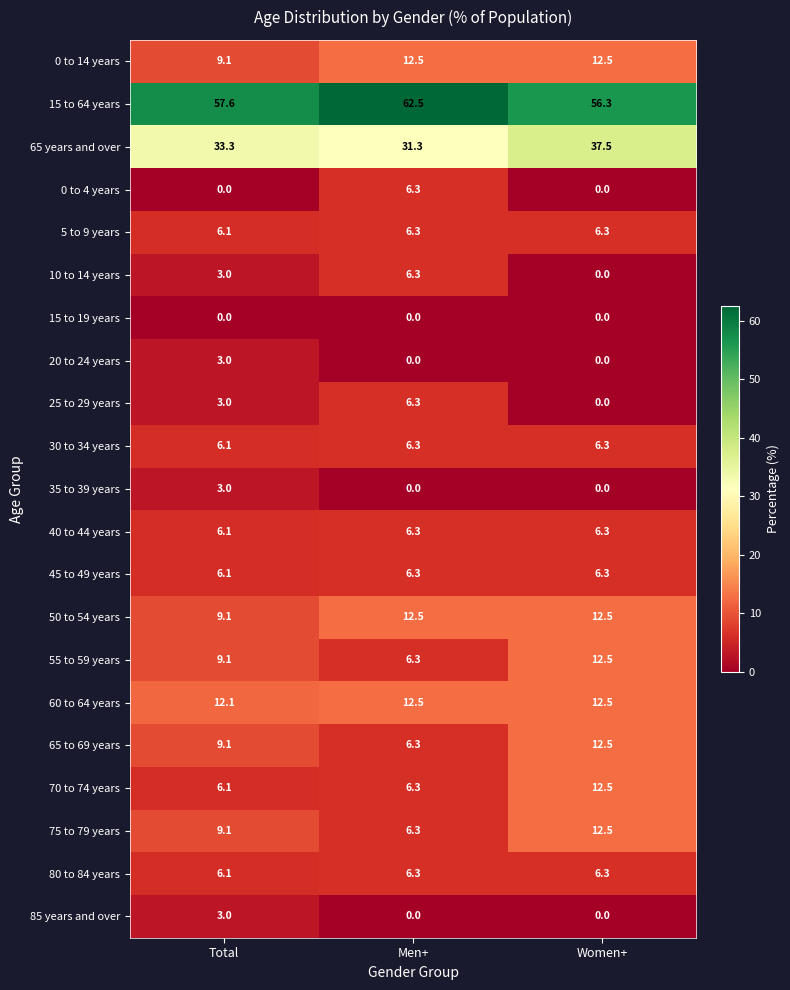

What is the average value of the 10 to 14 years series?

3.1